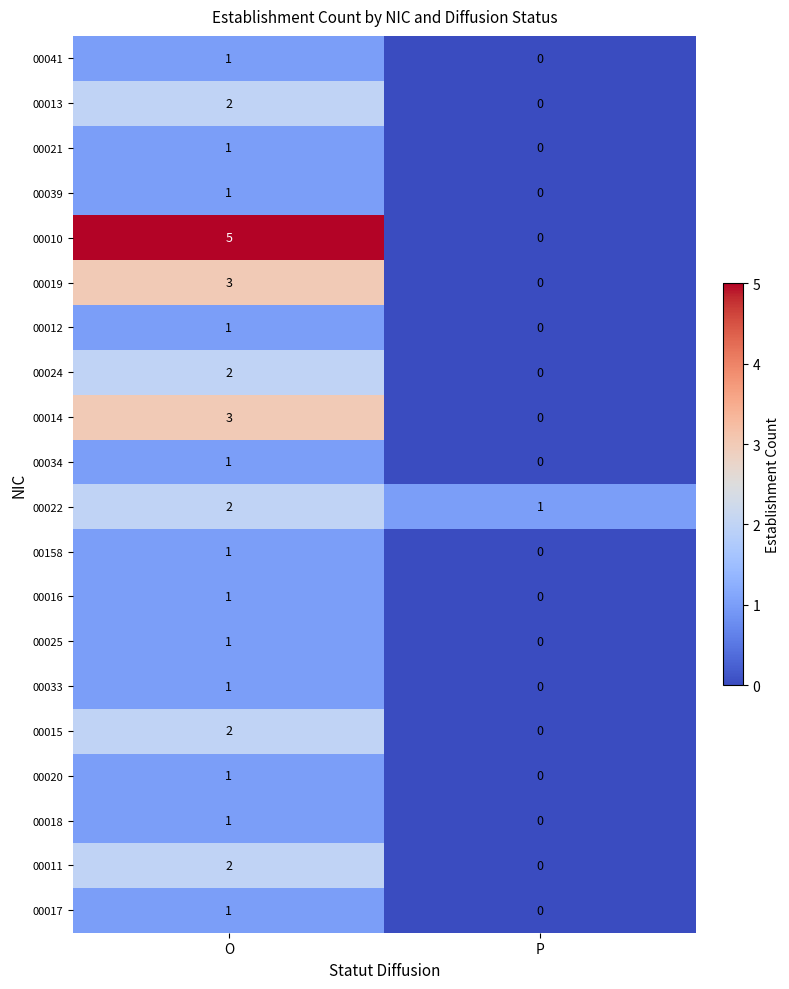

The value of 00039 at O is 1. True or false?

True